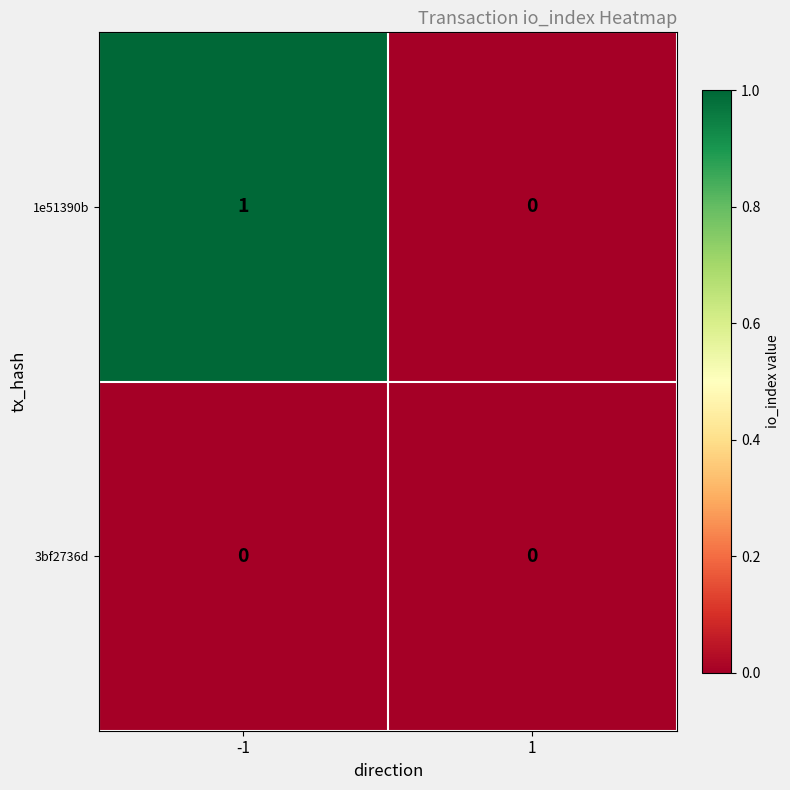

How many data points does each series have?

2